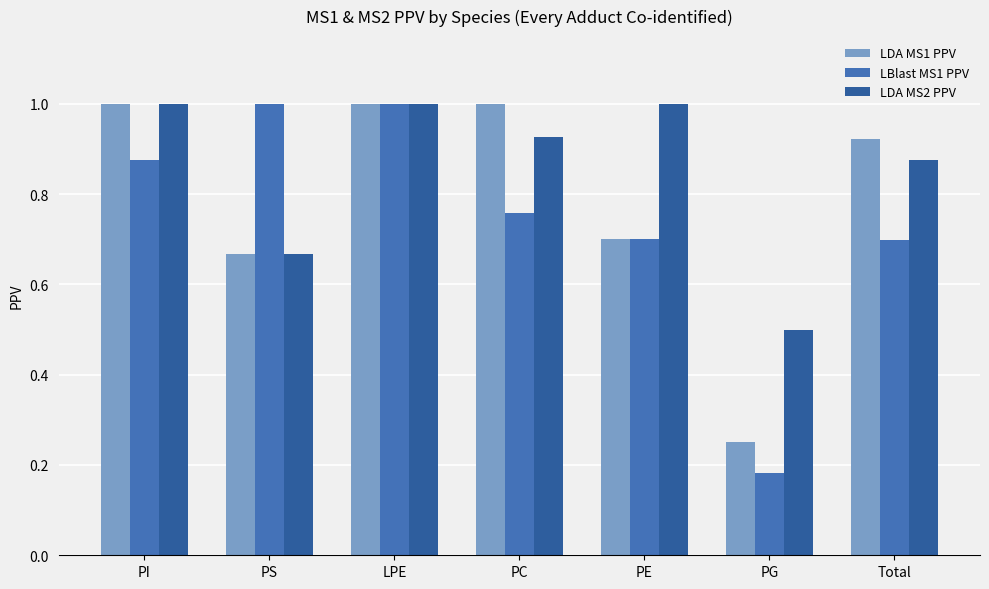

What is the sum of all LDA MS1 PPV values?

5.5